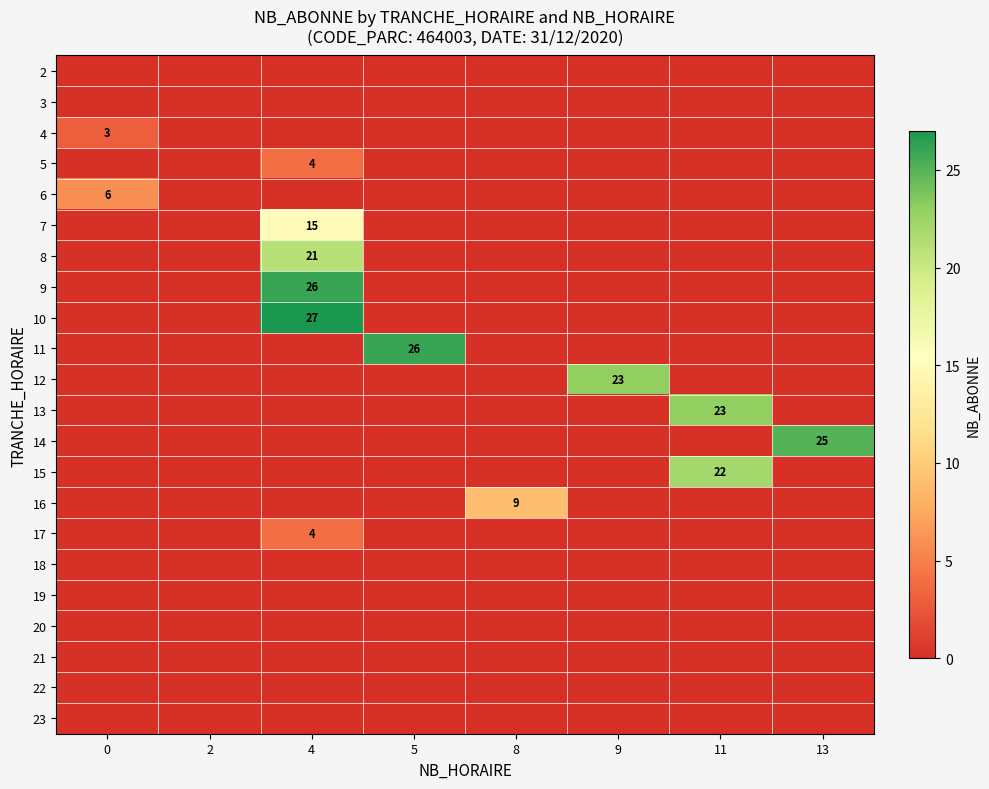

How many distinct data groups are displayed?

22